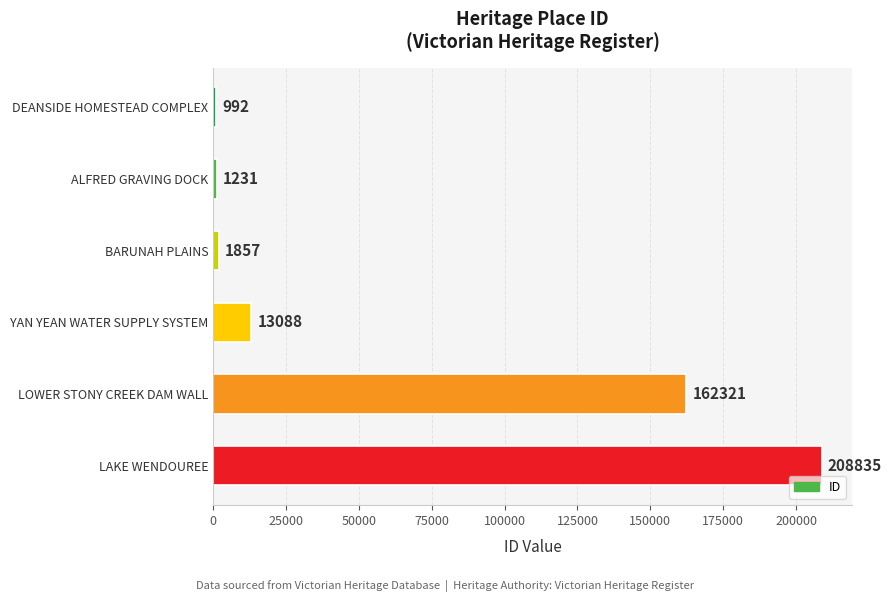

Between LAKE WENDOUREE and LOWER STONY CREEK DAM WALL, which is larger?

LAKE WENDOUREE